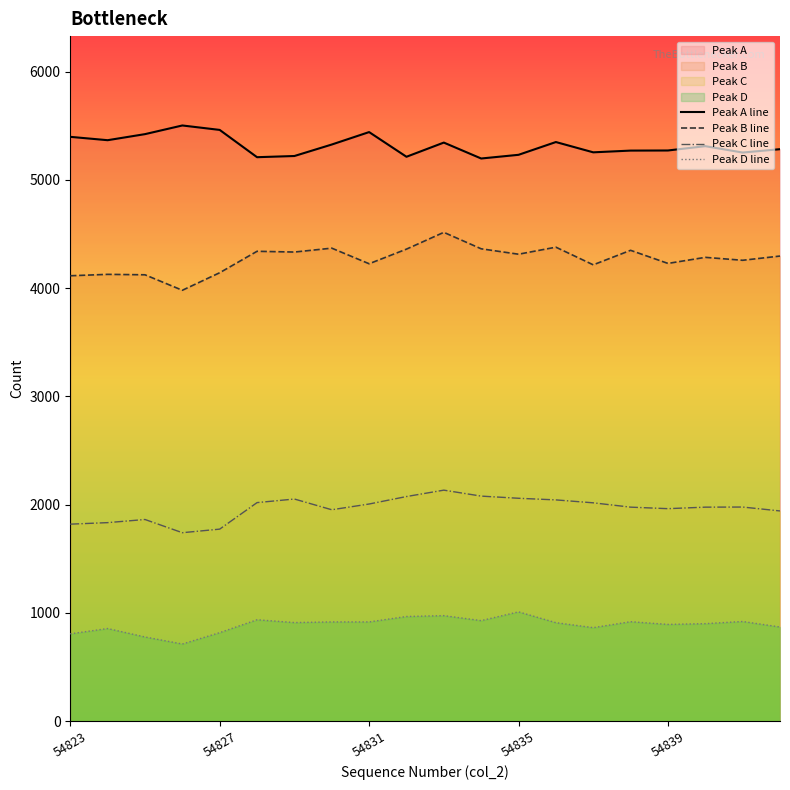

The Peak D line series shows 917 at 7. True or false?

True